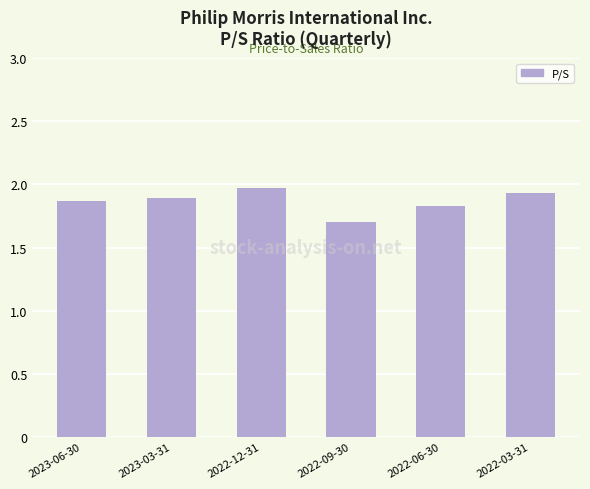

What is the ratio of the value at 2022-03-31 to the value at 2023-06-30?

1.0